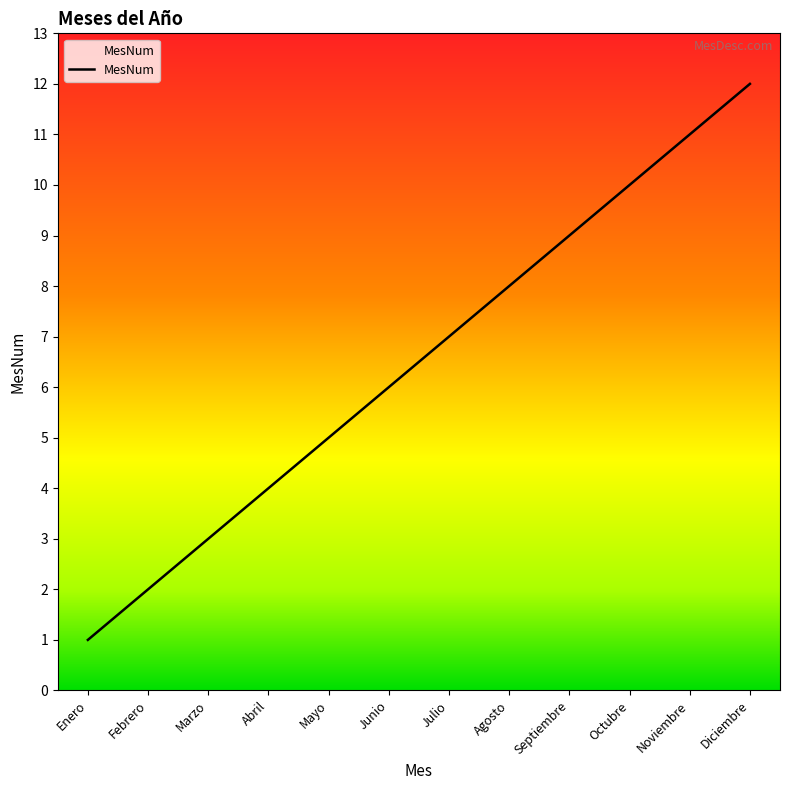

The value at Enero is 2. True or false?

False